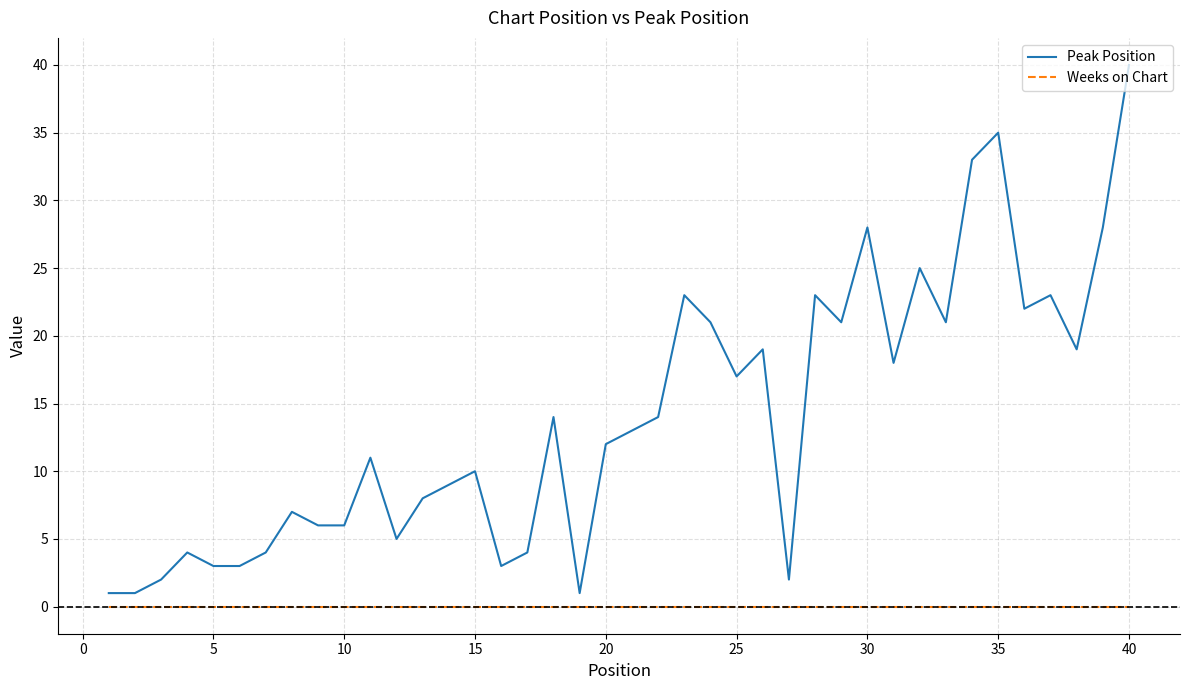

What is the maximum value shown in the chart?

40